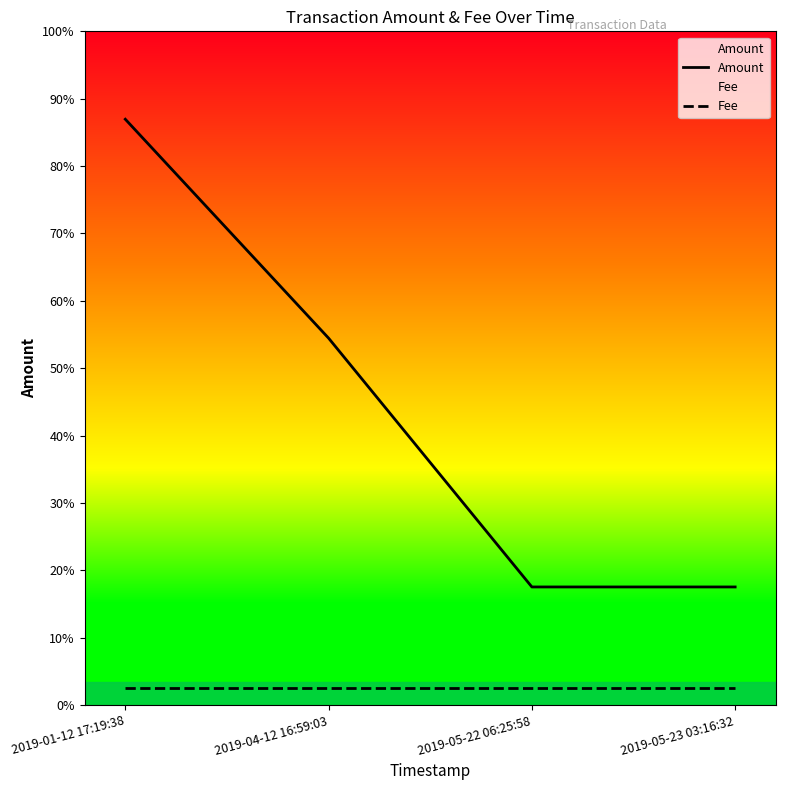

What are all the series names shown in the legend?

Amount, Fee